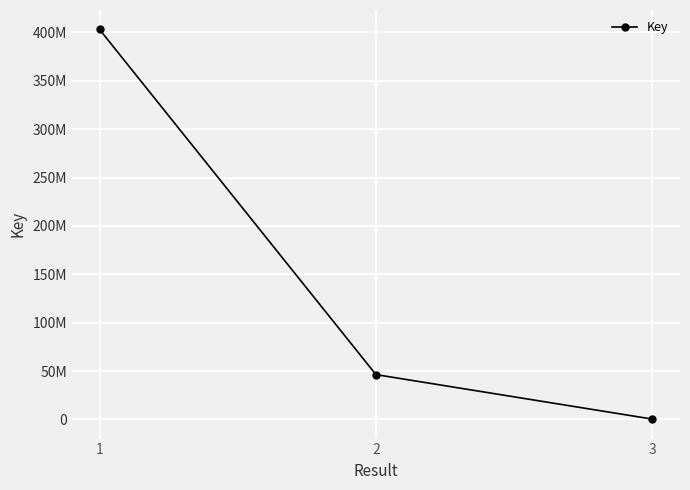

List the labels in order of value, smallest first.

3, 2, 1